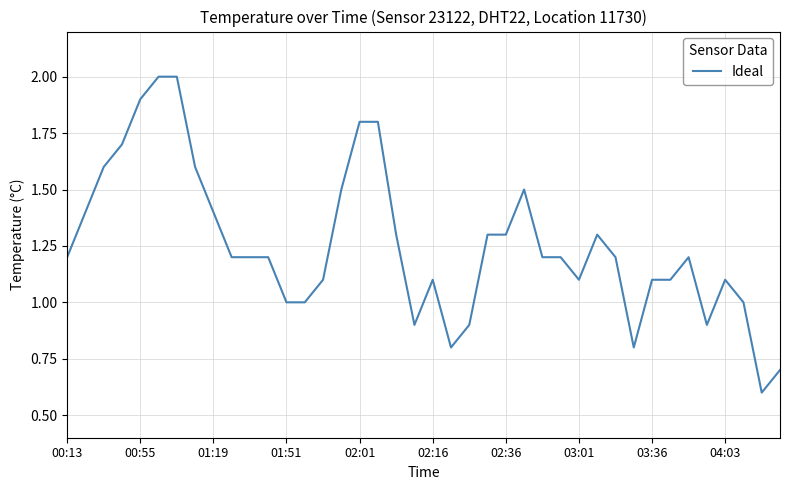

True or false: the data has more than 0 interior local peaks.

True